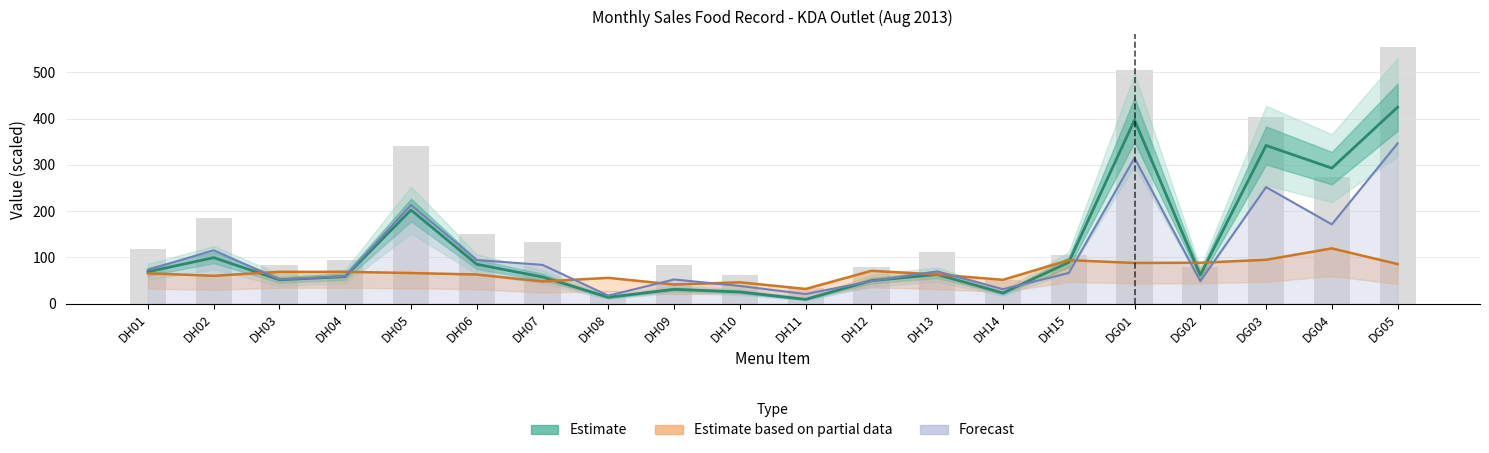

Reading left to right, list all the values displayed in this chart.

Estimate: DH01=69.1	DH02=99.7	DH03=51.8	DH04=58.6	DH05=202.5	DH06=85.3	DH07=57.8	DH08=14.0	DH09=31.2	DH10=25.5	DH11=9.6	DH12=49.8	DH13=63.2	DH14=23.3	DH15=89.5	DG01=396.9	DG02=62.0	DG03=342.0	DG04=293.0	DG05=424.7
Estimate based on partial data: DH01=65.8	DH02=60.4	DH03=69.0	DH04=69.0	DH05=66.4	DH06=63.2	DH07=48.2	DH08=56.0	DH09=41.6	DH10=46.4	DH11=32.0	DH12=71.2	DH13=63.2	DH14=51.8	DH15=94.2	DG01=88.2	DG02=88.6	DG03=95.0	DG04=119.6	DG05=85.8
Forecast: DH01=73.5	DH02=115.5	DH03=52.5	DH04=59.5	DH05=213.5	DH06=94.5	DH07=84.0	DH08=17.5	DH09=52.5	DH10=38.5	DH11=21.0	DH12=49.0	DH13=70.0	DH14=31.5	DH15=66.5	DG01=315.0	DG02=49.0	DG03=252.0	DG04=171.5	DG05=346.5